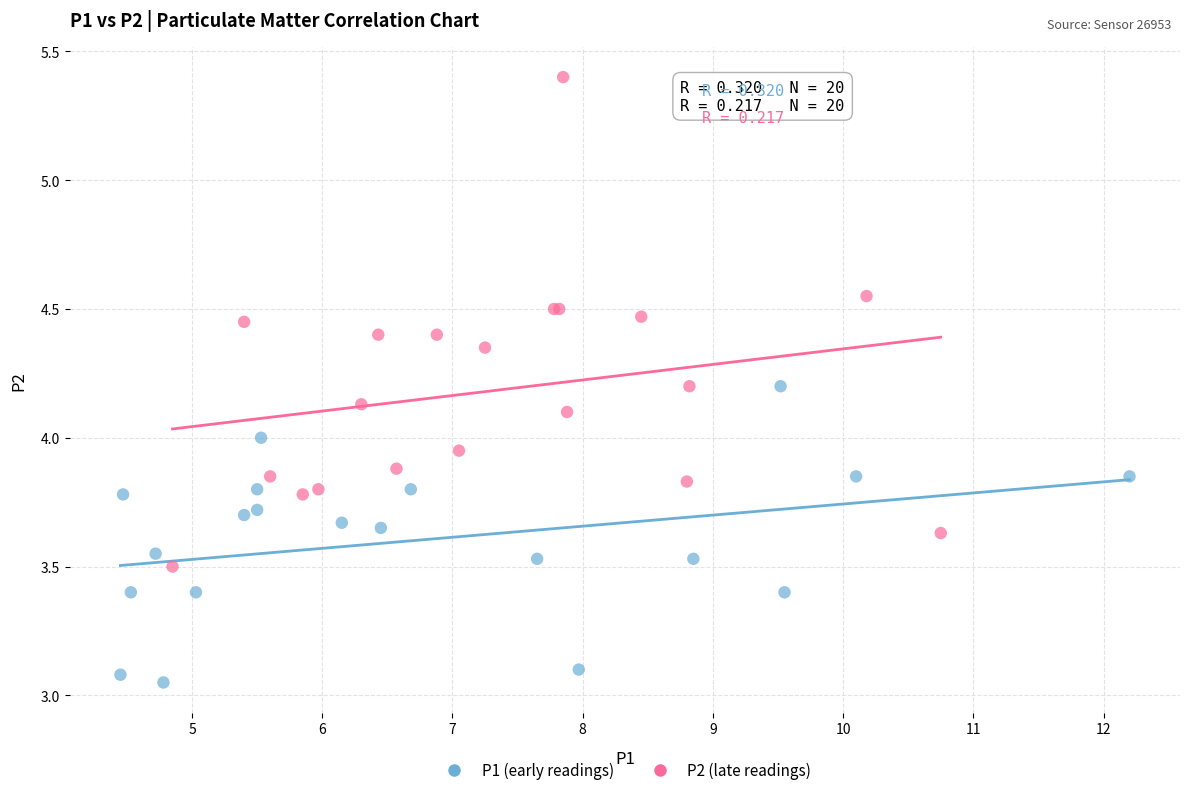

Which series has the largest Y range (max minus min)?

P2 (late readings)